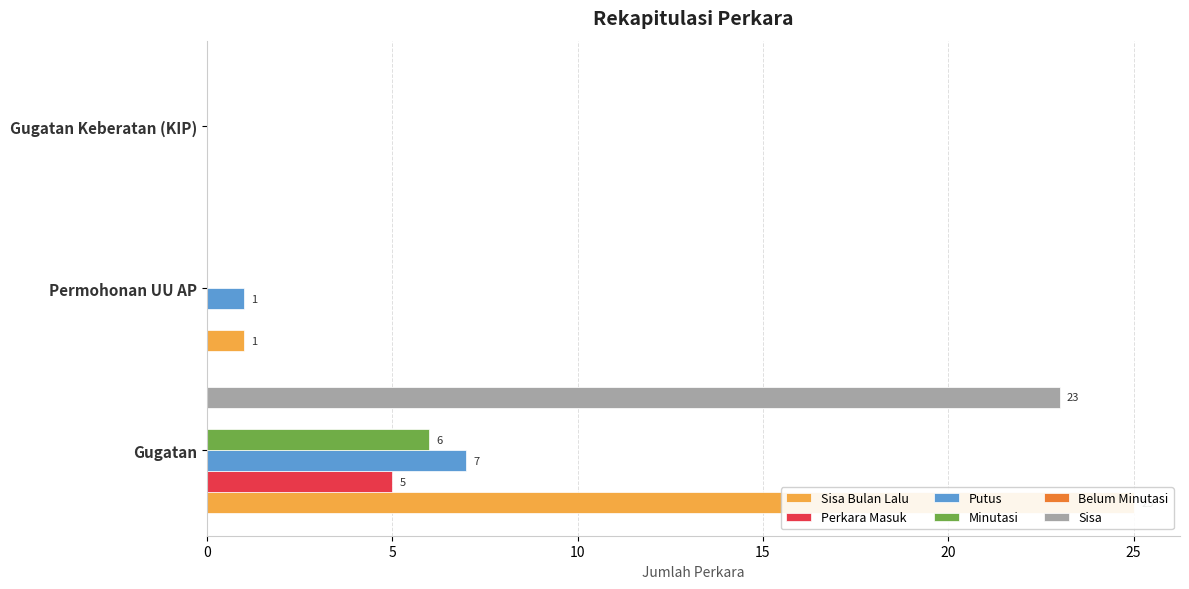

How many bars are there in total?

18